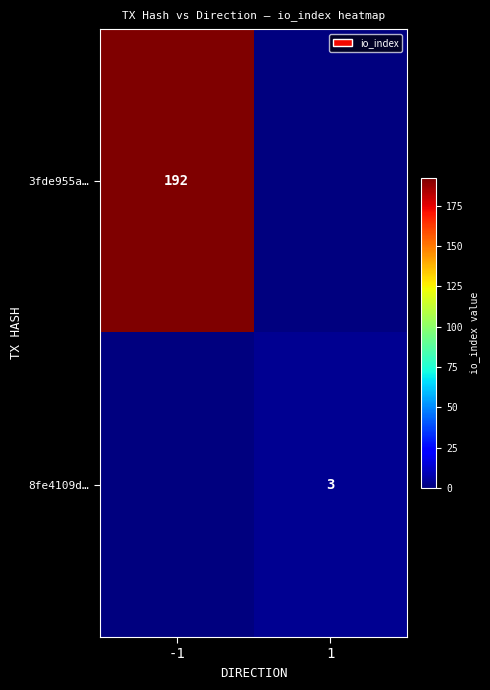

The 3fde955a… series shows 280 at -1. True or false?

False